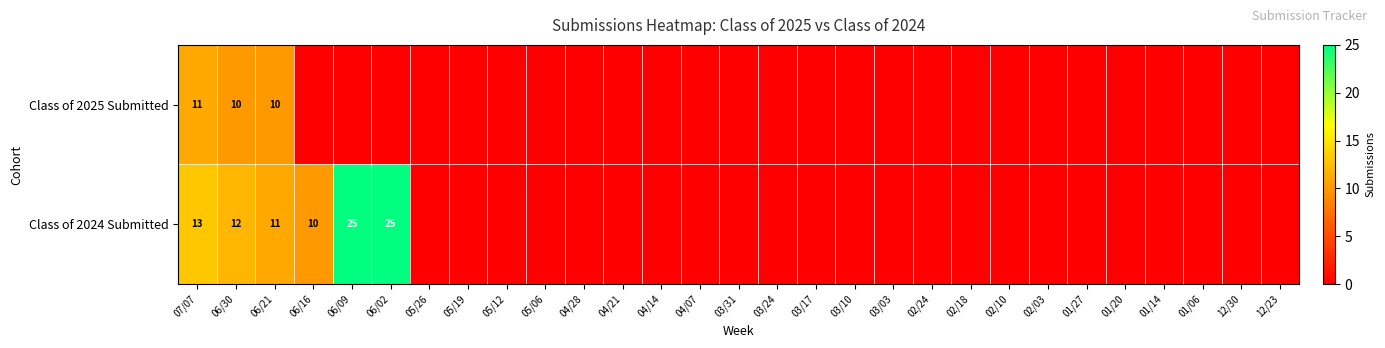

Is it true that Class of 2025 Submitted equals 10 at 06/21?

True